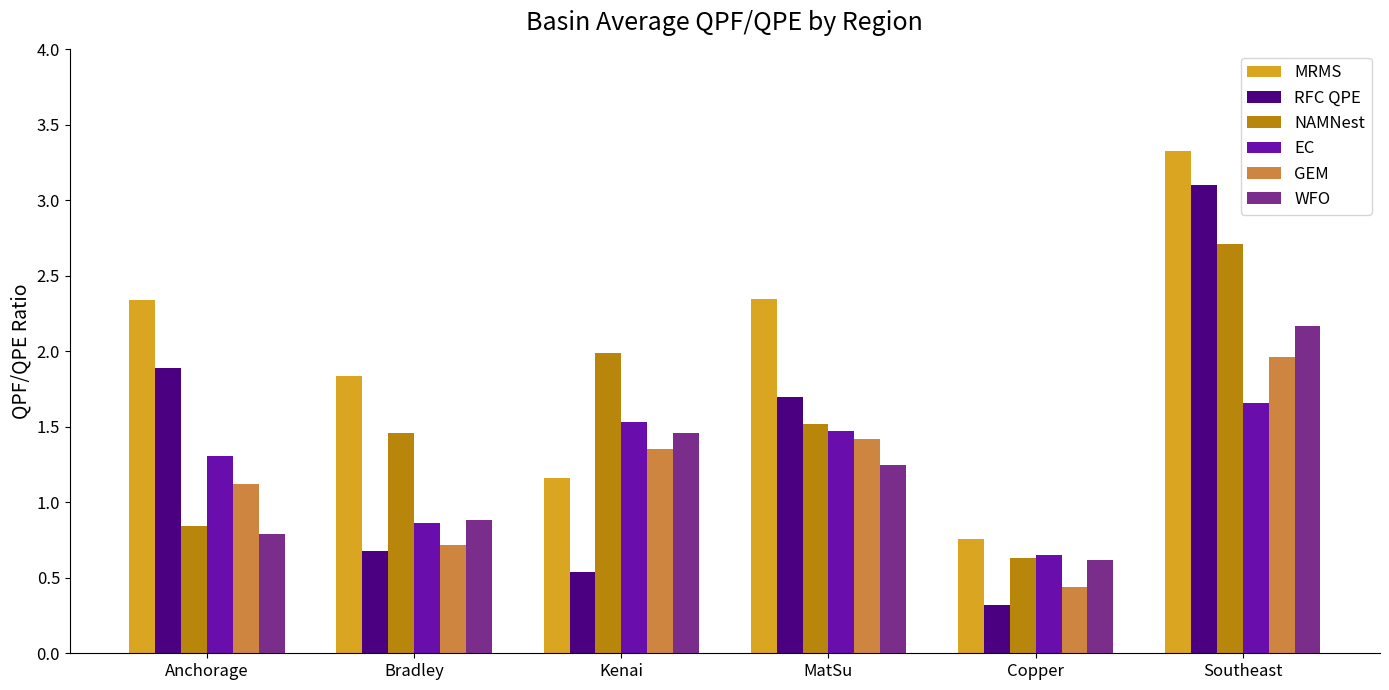

At how many categories does at least one series exceed 1?

5